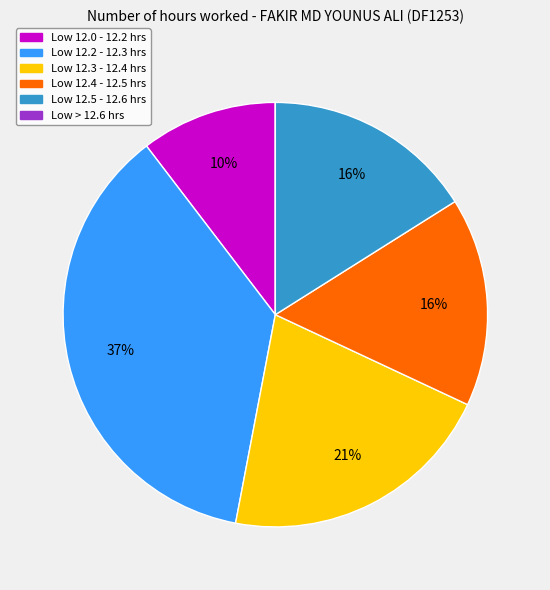

Does any single category account for the majority?

No